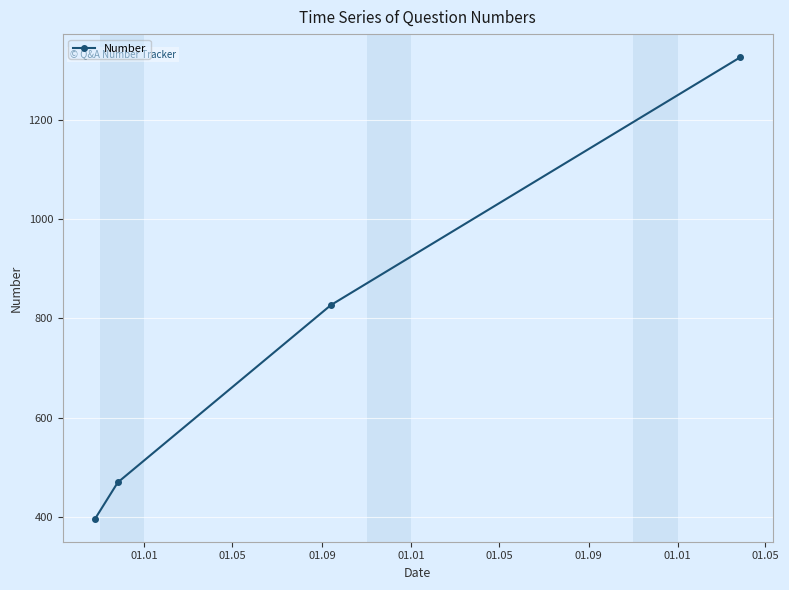

True or false: the data has more than 0 interior local peaks.

False